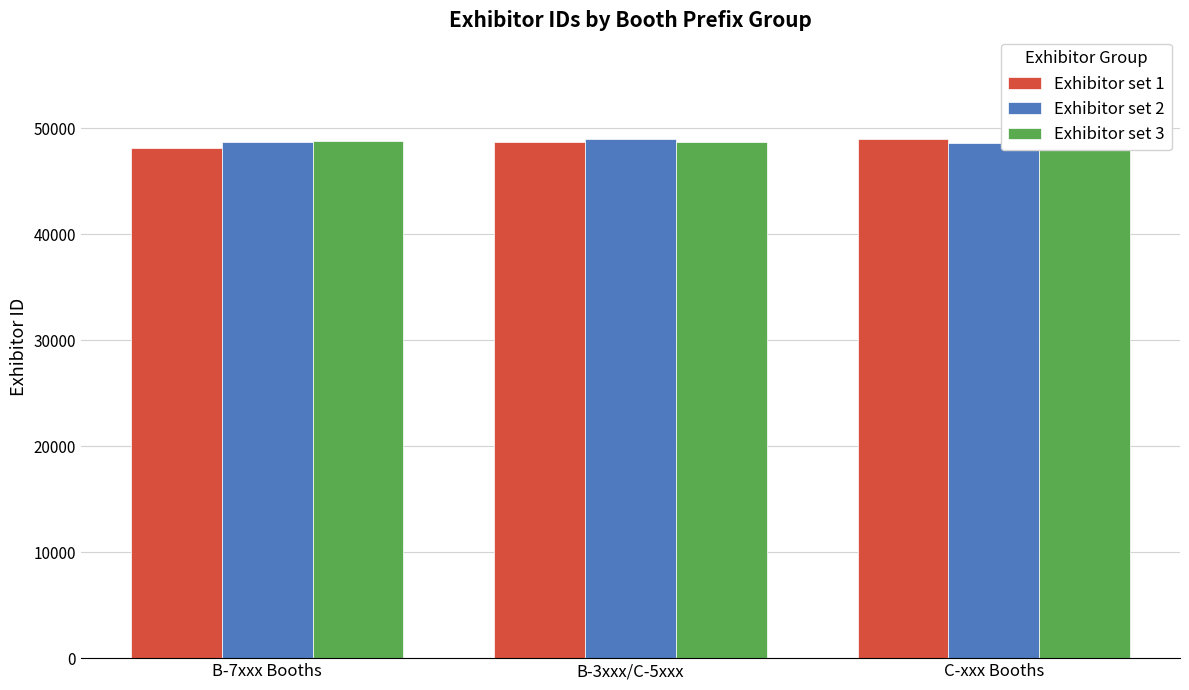

Are the bars grouped side by side (vs. stacked)?

Yes